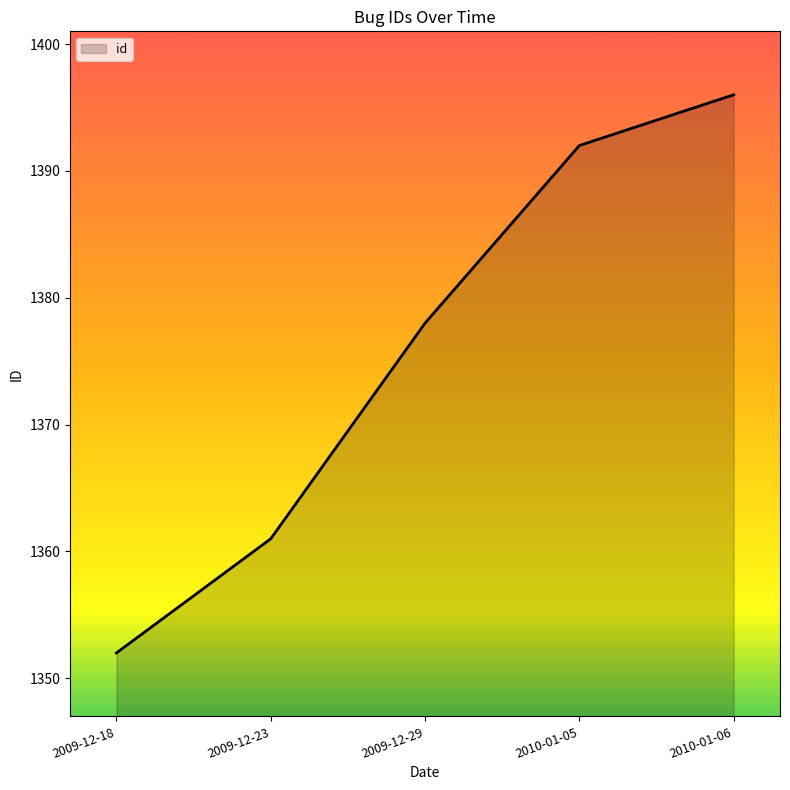

What is the difference between the second highest and minimum values?

40